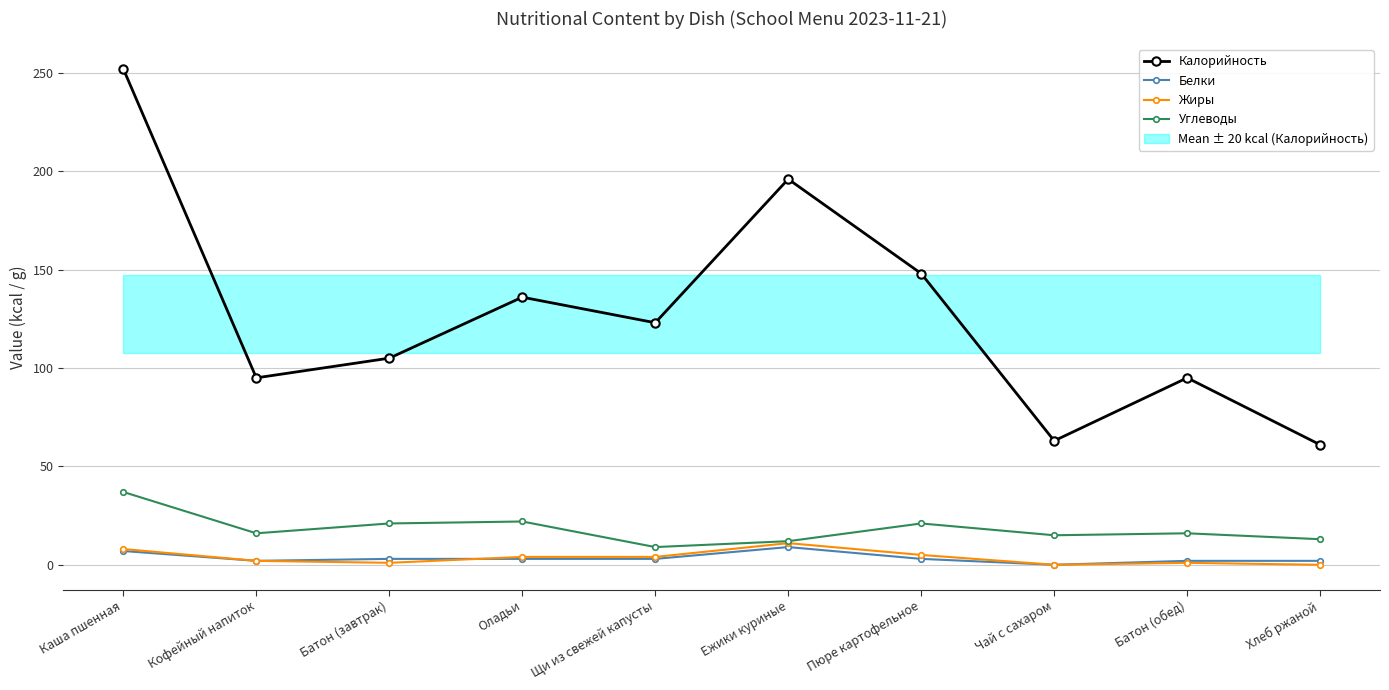

Count the number of data series in this chart.

4